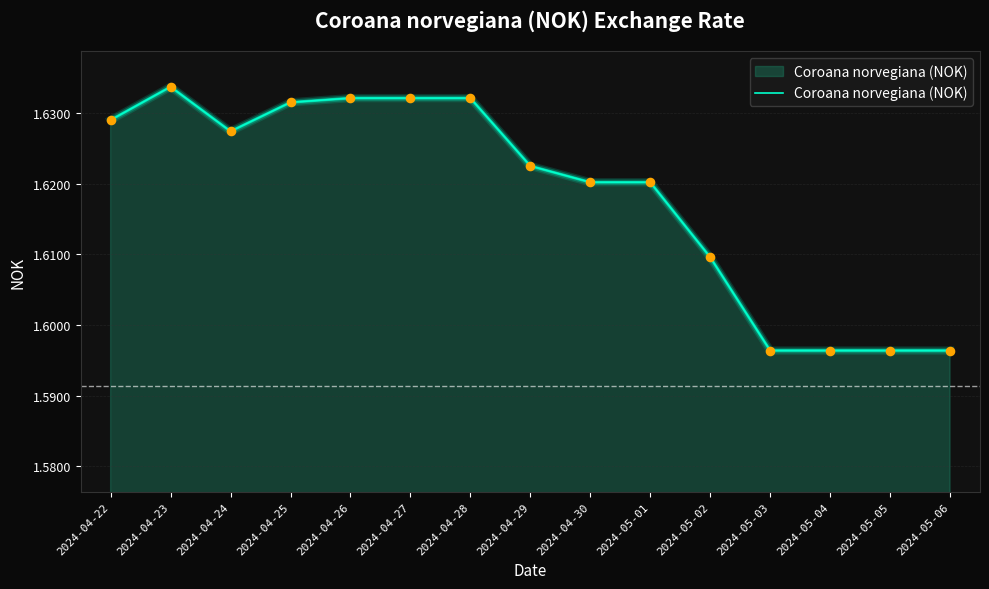

Which has a higher value, 2024-04-22 or 2024-05-02?

2024-04-22